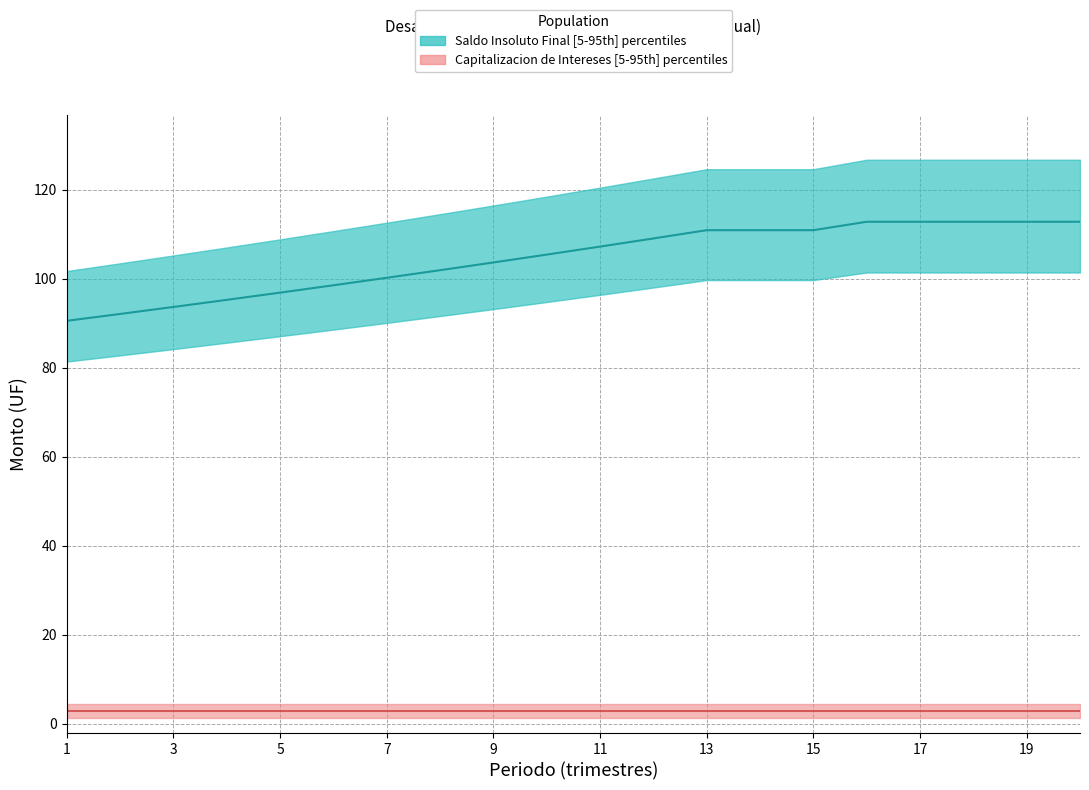

At how many categories does at least one series exceed 75?

20